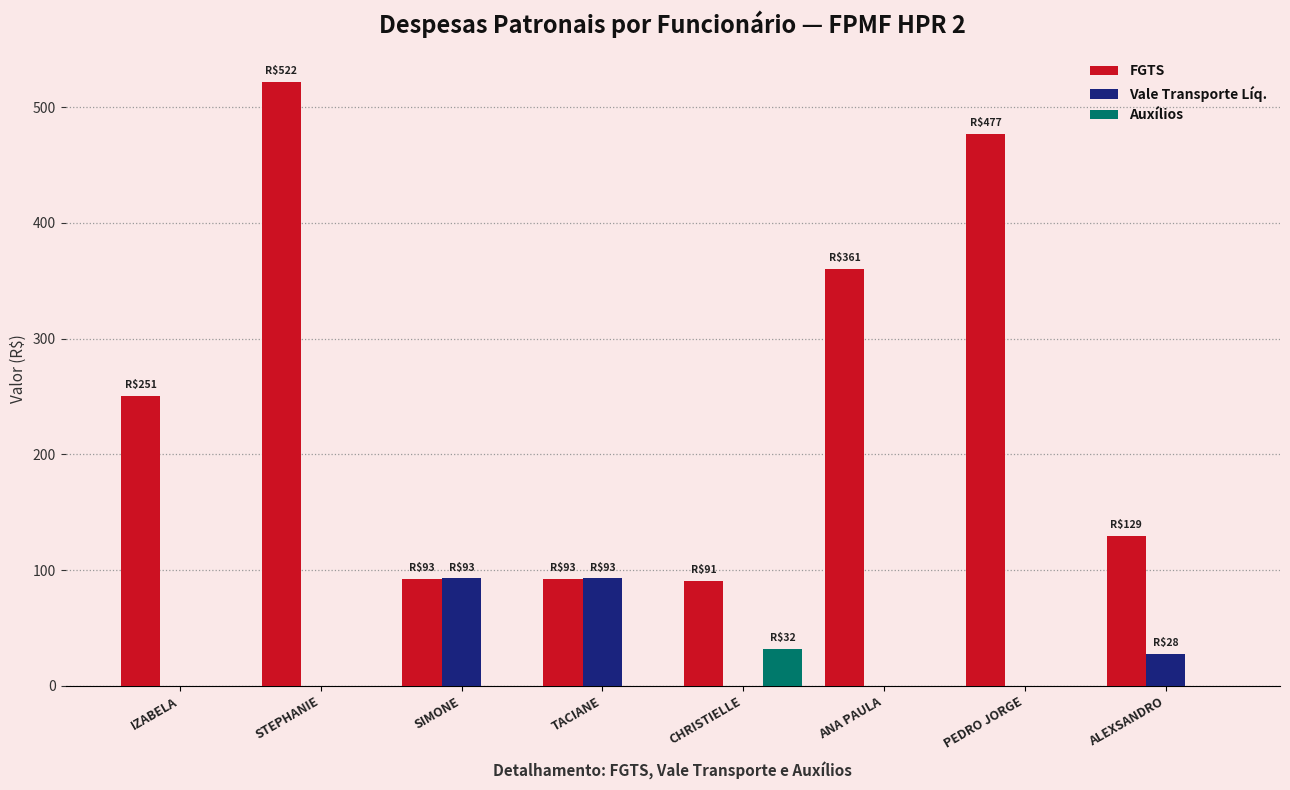

How many values in the Auxílios series exceed 0?

1